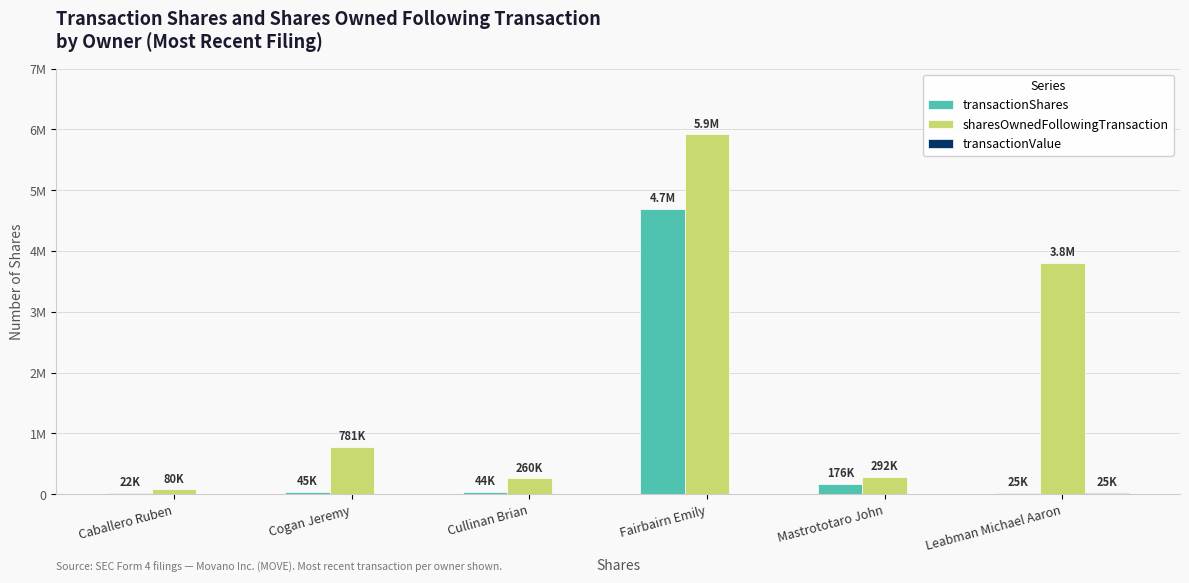

Are the bars grouped side by side (vs. stacked)?

Yes